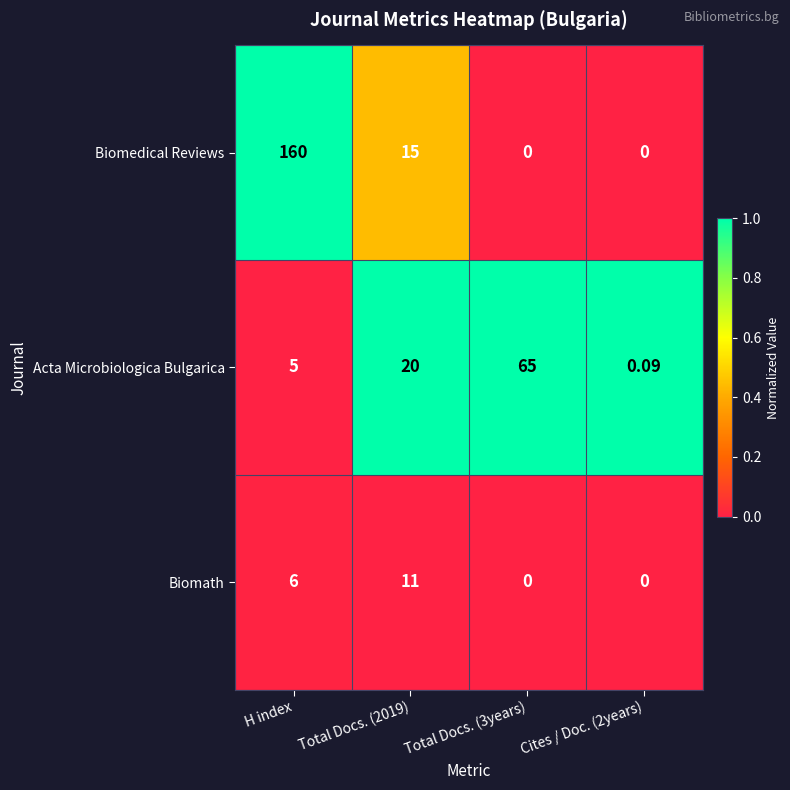

Which label corresponds to the largest value in the chart?

H index